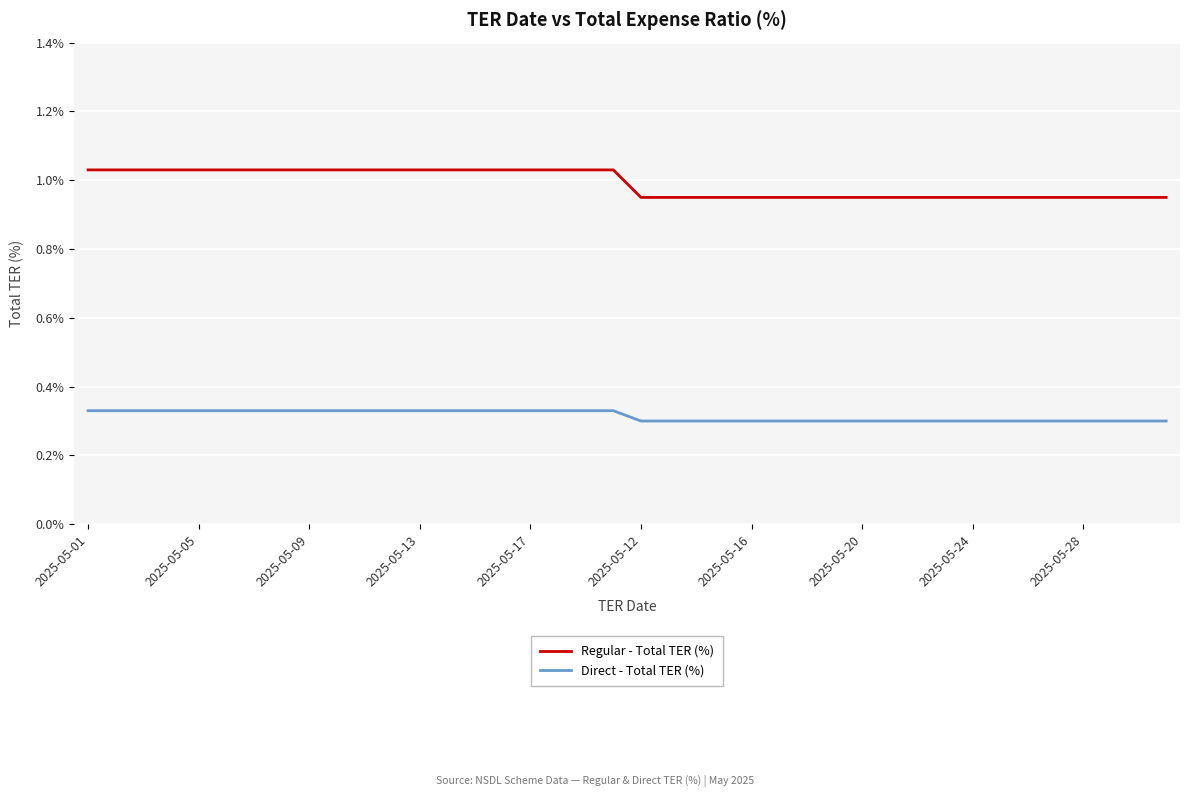

Which series has the widest spread of values?

Regular - Total TER (%)